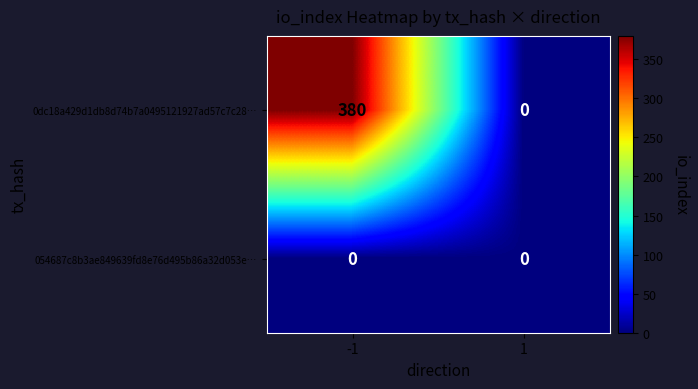

Which series has the largest total across all categories?

0dc18a429d1db8d74b7a0495121927ad57c7c28…